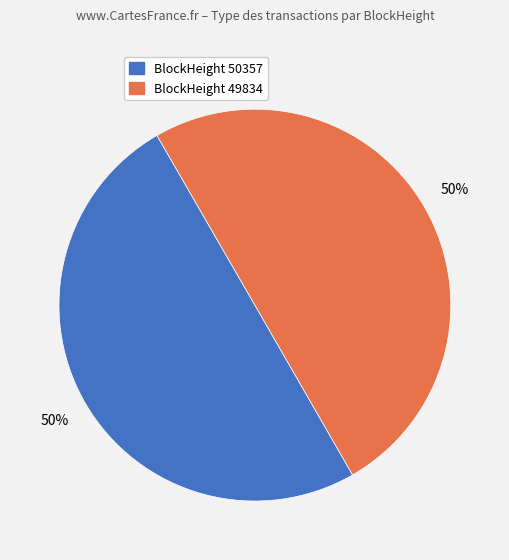

Count the number of slices in the pie.

2